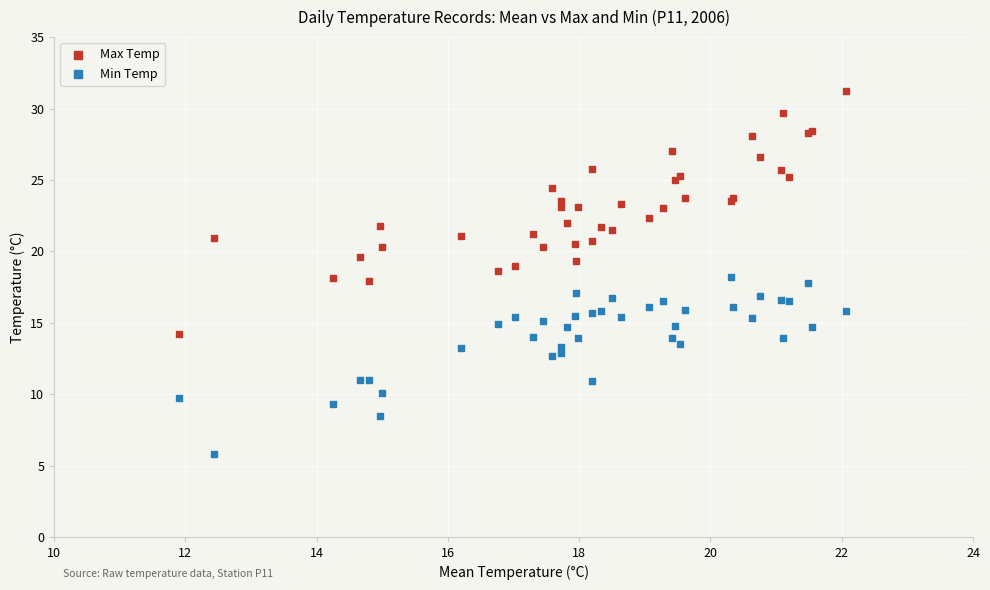

Which series has the widest spread of Y values?

Max Temp